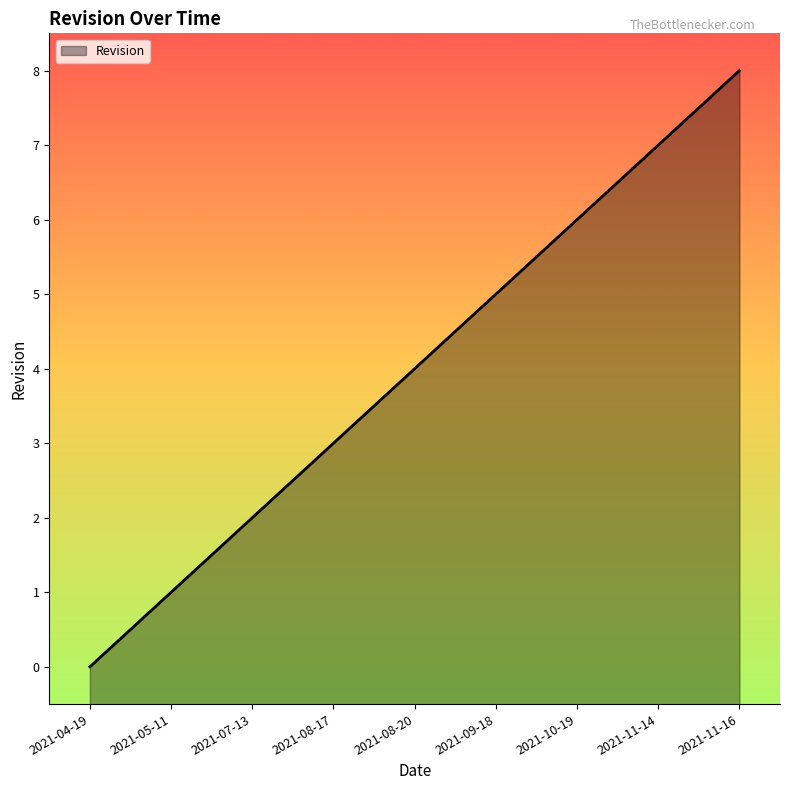

Rank the categories by value from lowest to highest.

2021-04-19, 2021-05-11, 2021-07-13, 2021-08-17, 2021-08-20, 2021-09-18, 2021-10-19, 2021-11-14, 2021-11-16